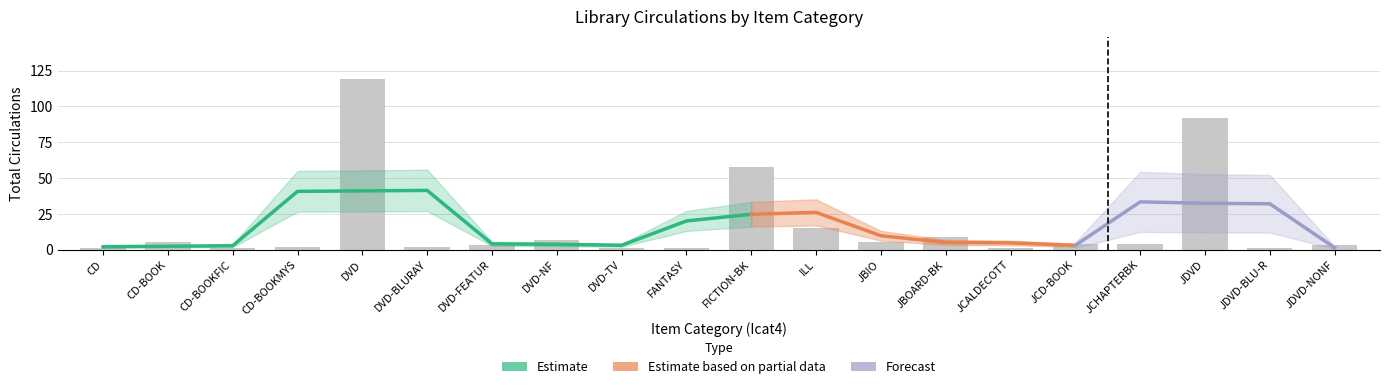

Reading right to left, transcribe all the data shown in this chart.

3	1	92	4	4	1	9	5	15	58	1	1	7	3	2	119	2	1	5	1